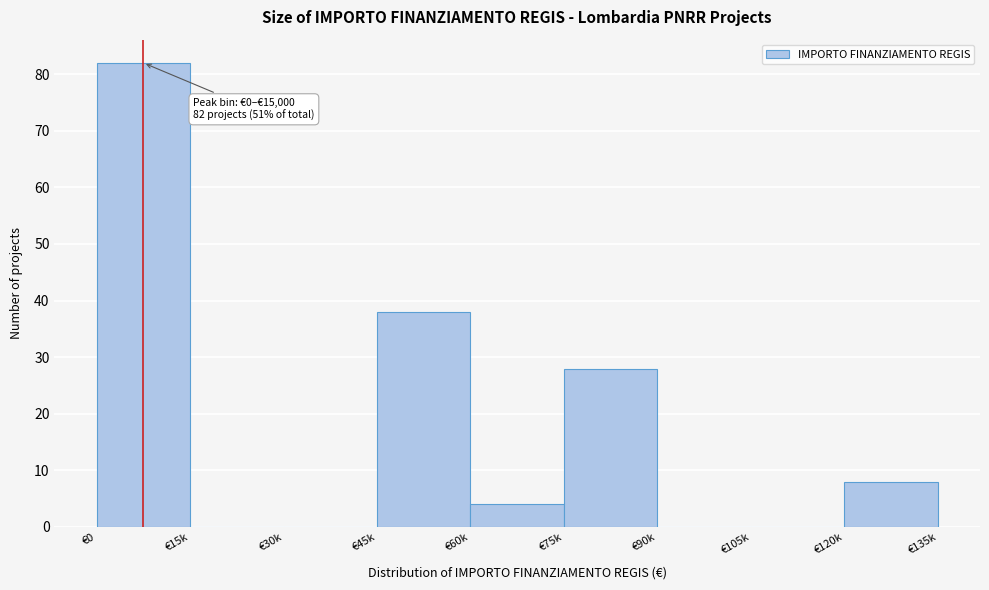

Reading left to right, extract all data points from this chart.

€0=82	€15k=0	€30k=0	€45k=38	€60k=4	€75k=28	€90k=0	€105k=0	€120k=8